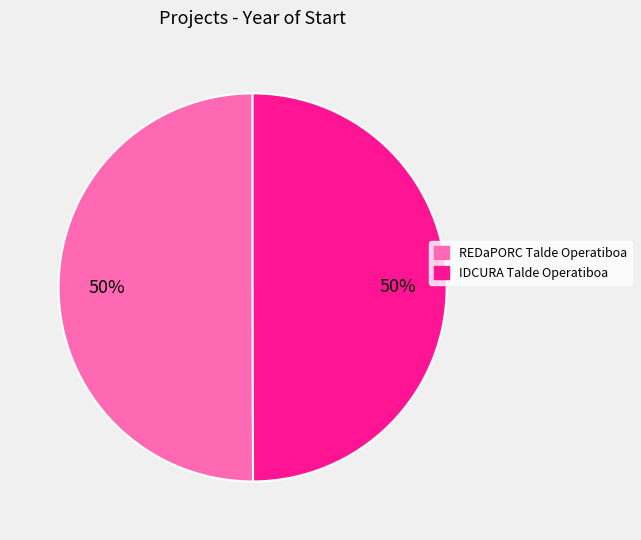

What percentage is the IDCURA Talde Operatiboa slice, to the nearest percent?

50%